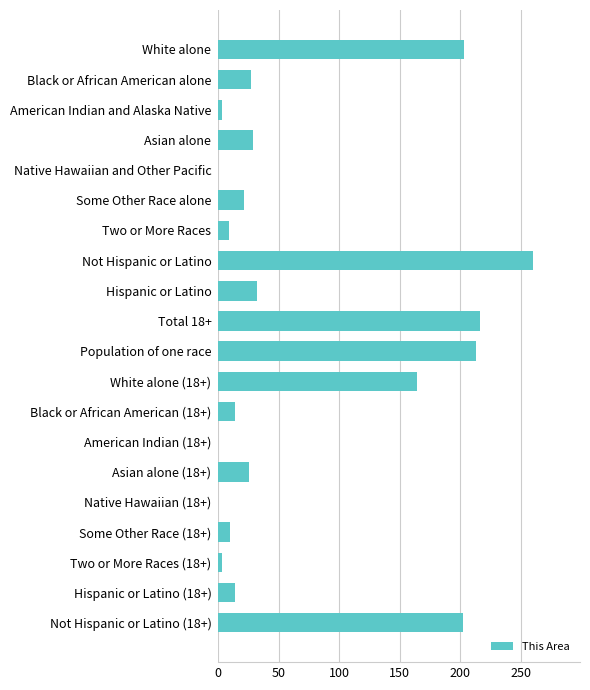

Are the bars horizontal?

Yes